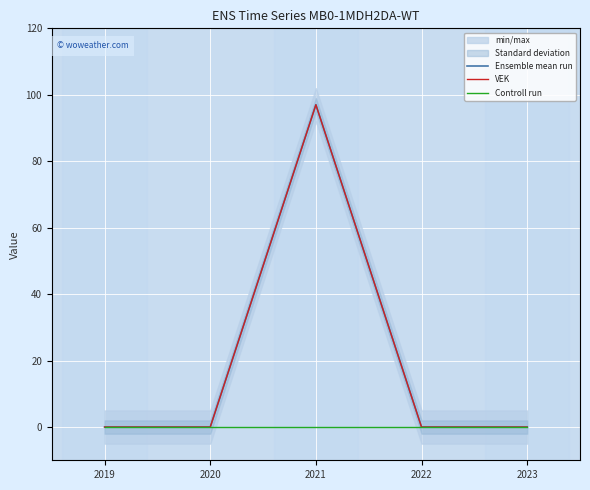

At which label does VEK reach its peak?

2021